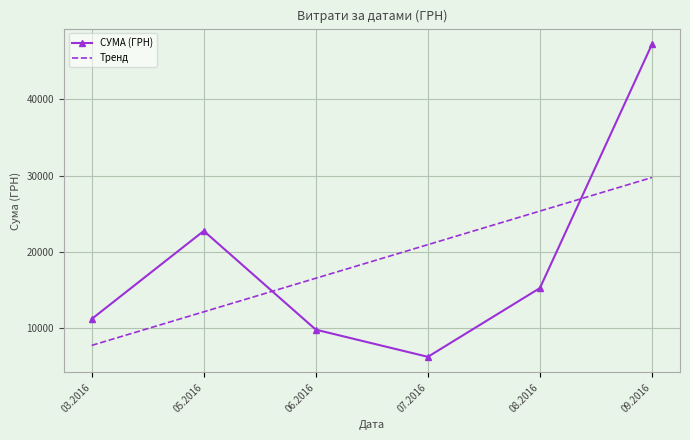

Rank the categories by СУМА (ГРН) value from lowest to highest.

07.2016, 06.2016, 03.2016, 08.2016, 05.2016, 09.2016